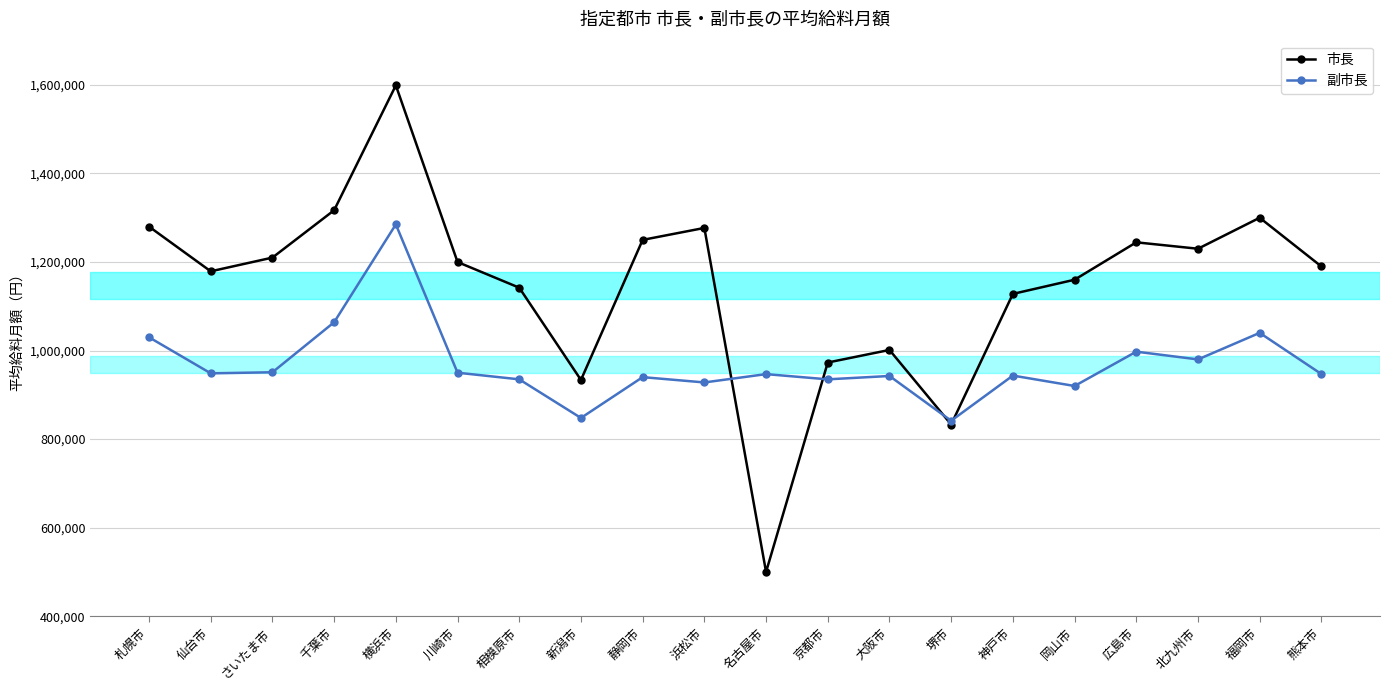

The value of 市長 at 広島市 is 539390. True or false?

False